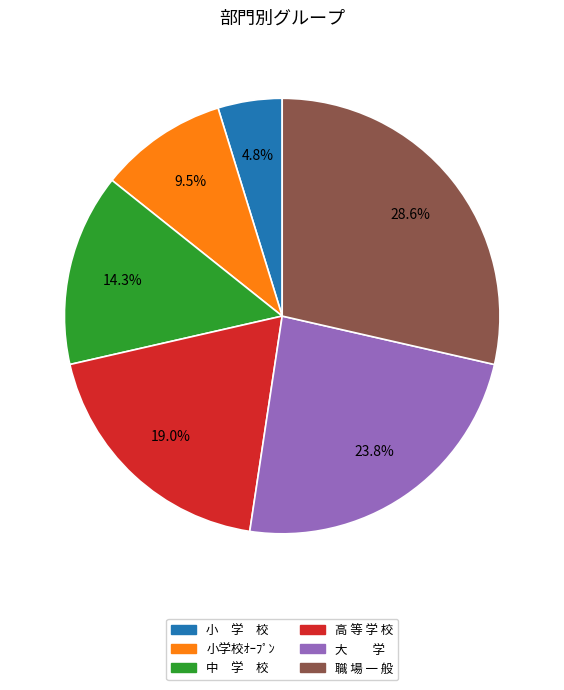

Rank the categories by value from lowest to highest.

小 学 校, 小学校ｵｰﾌﾟﾝ, 中 学 校, 高 等 学 校, 大 学, 職 場 一 般